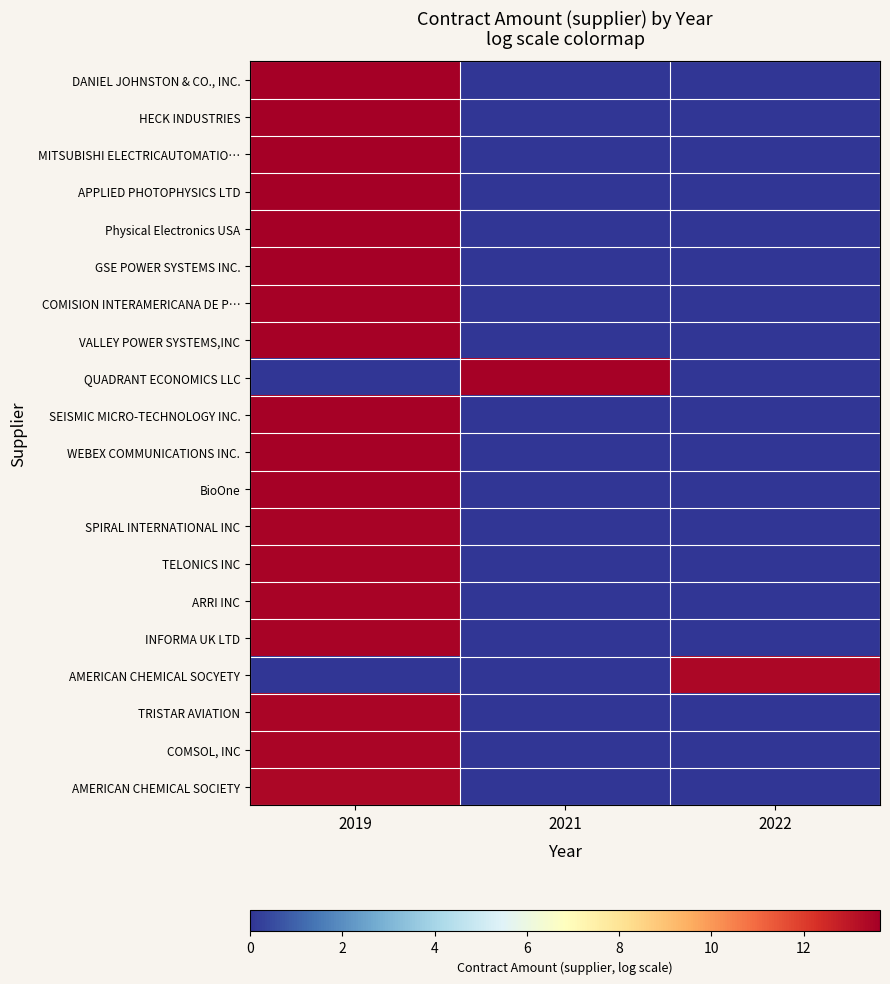

Which has a higher value, 2022 or 2021?

2022